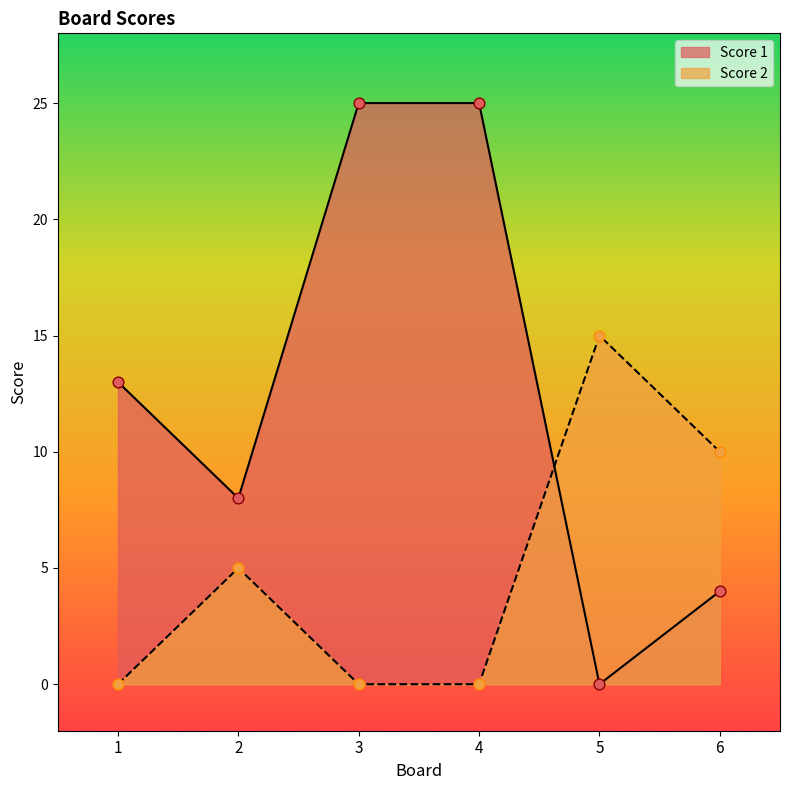

Is the value of Score 2 at 4 greater than the value of Score 1 at 5?

No